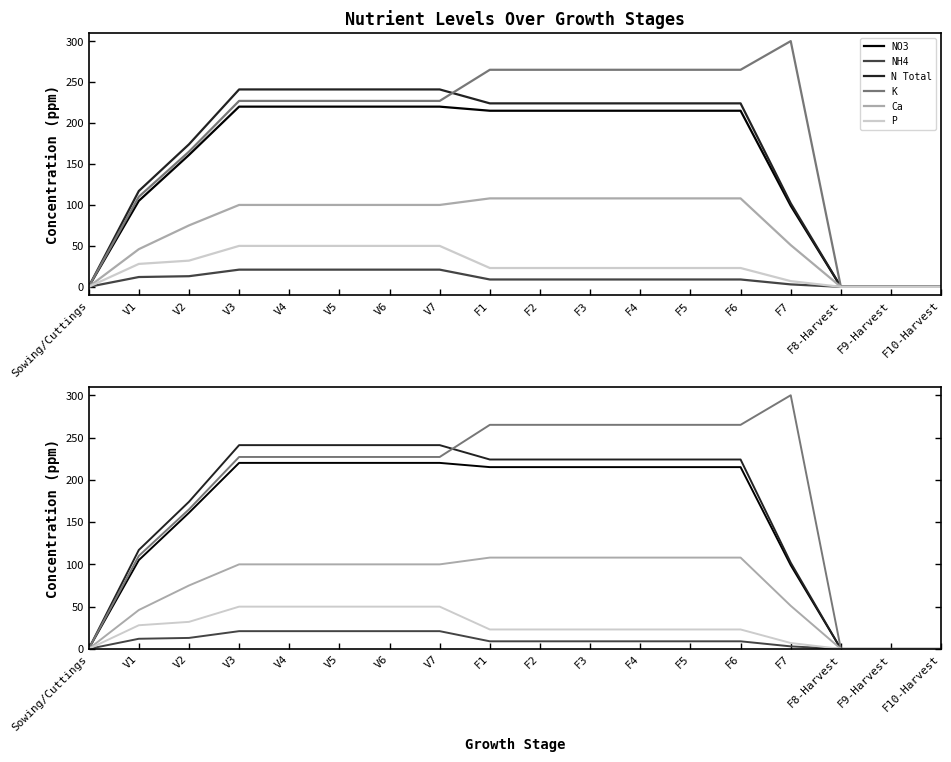

What is the label of the 14th point from the left?

F6